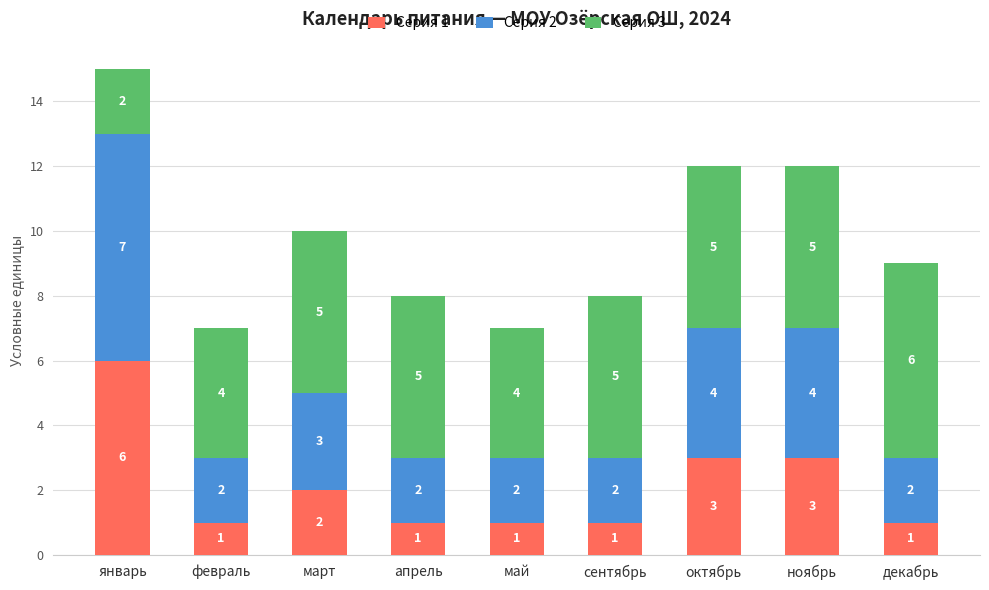

The value of Серия 1 at декабрь is 1. True or false?

True